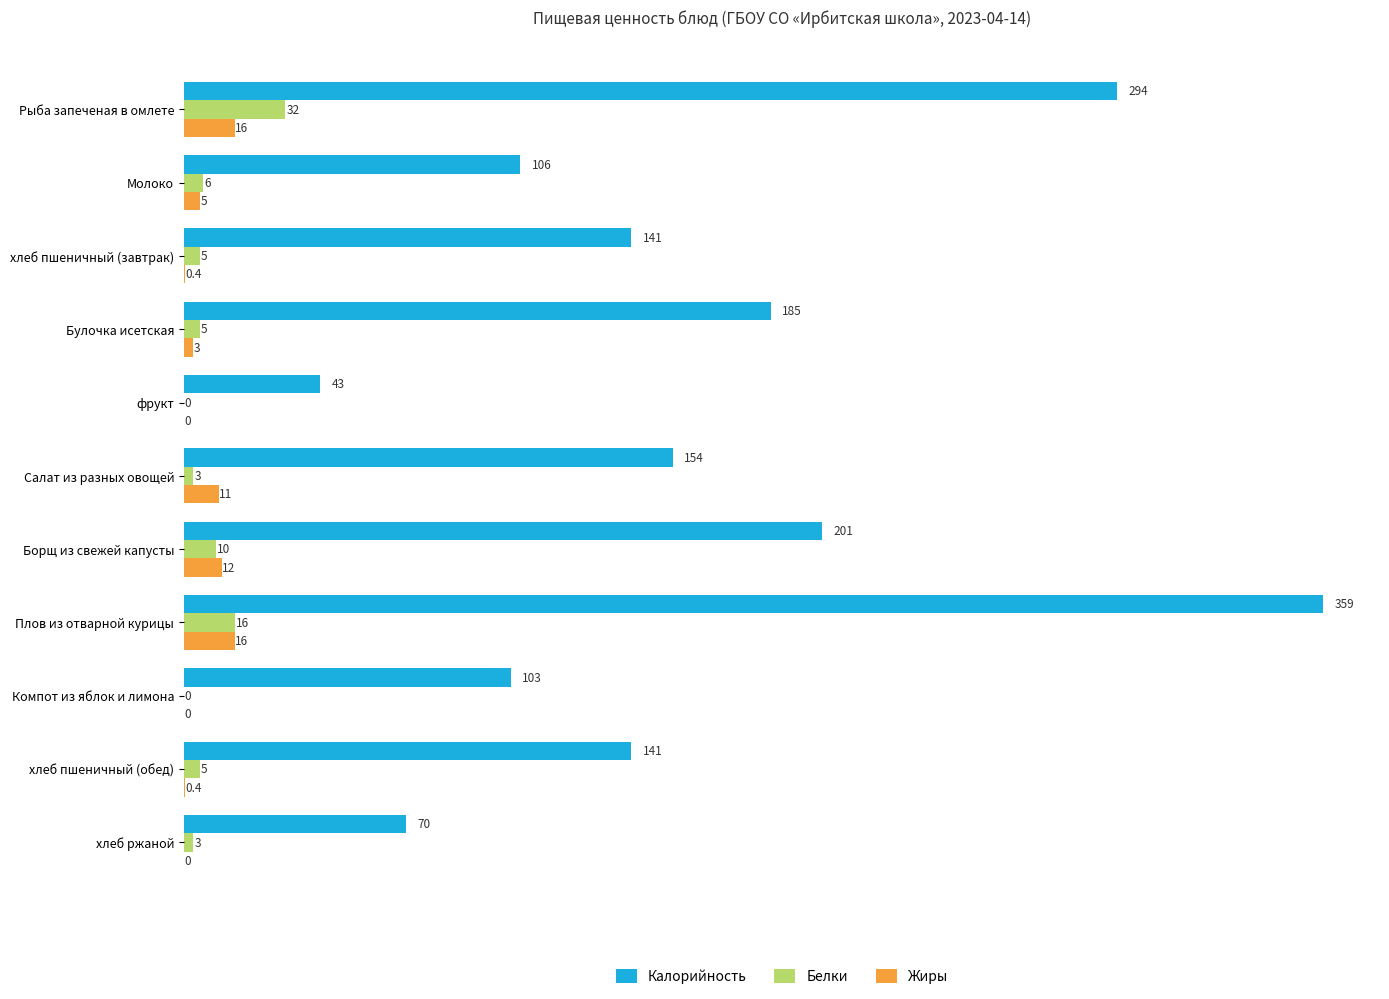

How many distinct data groups are displayed?

3